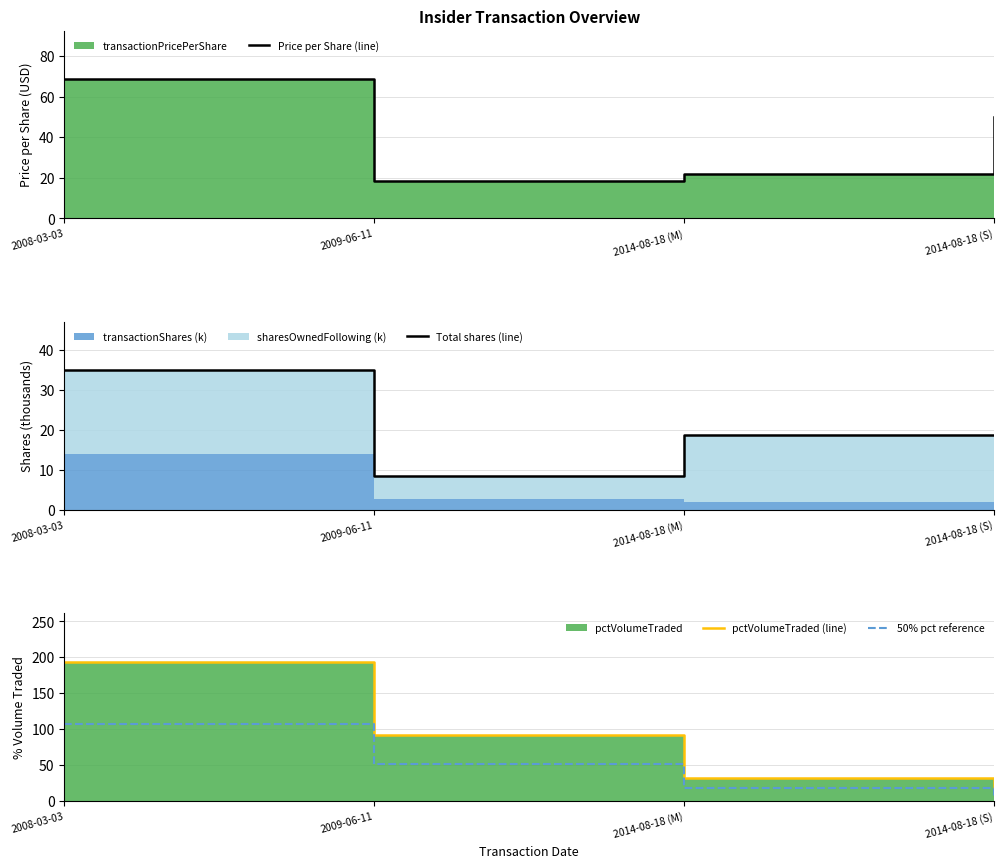

Reading left to right, list all the values displayed in this chart.

Price per Share (line): 2008-03-03=68.5	2009-06-11=18.5	2014-08-18 (M)=21.7	2014-08-18 (S)=49.8
Total shares (line): 2008-03-03=34.8	2009-06-11=8.4	2014-08-18 (M)=18.7	2014-08-18 (S)=18.7
pctVolumeTraded (line): 2008-03-03=194.0	2009-06-11=92.0	2014-08-18 (M)=32.0	2014-08-18 (S)=11.0
50% pct reference: 2008-03-03=106.7	2009-06-11=50.6	2014-08-18 (M)=17.6	2014-08-18 (S)=6.1